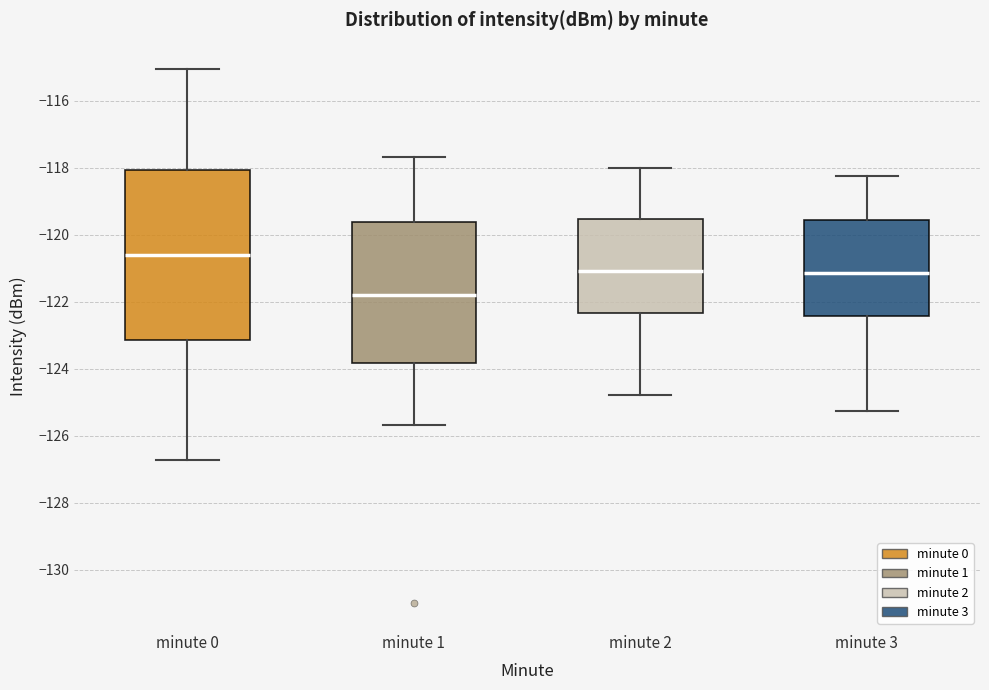

Reading left to right, transcribe this box plot: for each box, give where its median line is, the range the box spans, and where its two whiskers end, as read against the y-axis. The values are not printed on the chart, so give them approximately, as read against the axis.

minute 0: median -120.6, box -123.2 to -118.0, whiskers -126.8 to -115.0
minute 1: median -121.8, box -123.8 to -119.6, whiskers -125.6 to -117.6
minute 2: median -121.0, box -122.4 to -119.6, whiskers -124.8 to -118.0
minute 3: median -121.2, box -122.4 to -119.6, whiskers -125.2 to -118.2